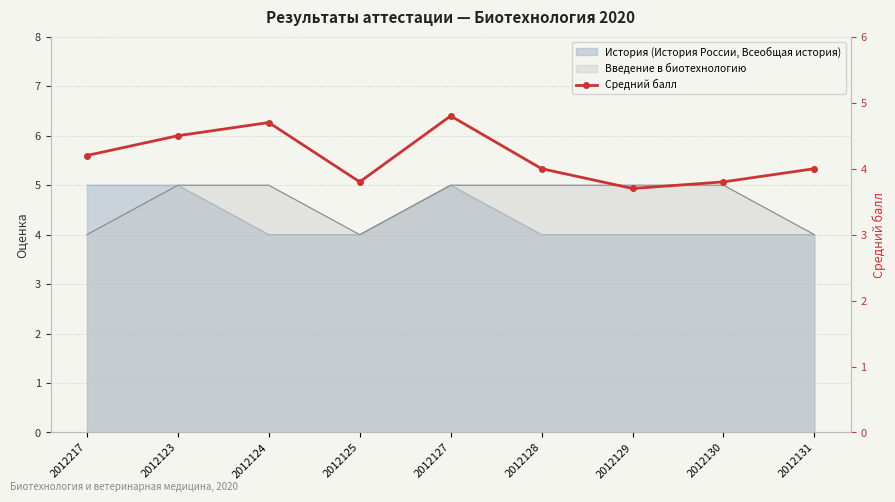

What is the change in value from 2012123 to 2012124?

+0.2